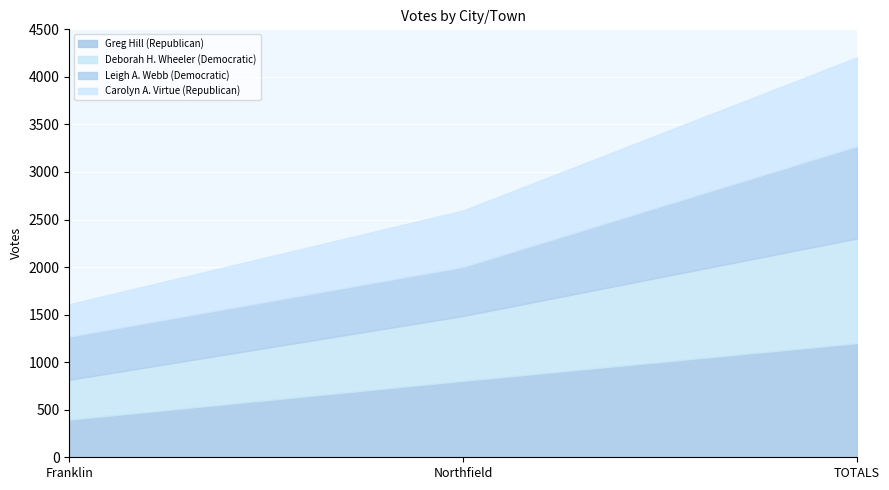

Reading right to left, transcribe all the data shown in this chart.

Greg Hill (Republican): 1200	804	396
Deborah H. Wheeler (Democratic): 1101	682	419
Leigh A. Webb (Democratic): 971	516	455
Carolyn A. Virtue (Republican): 934	594	340